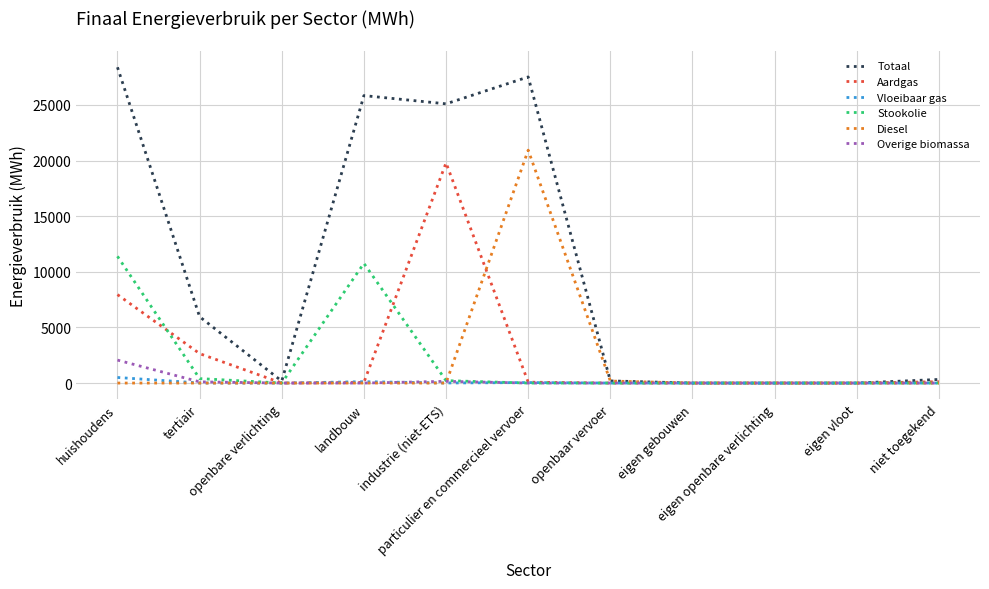

What is the greatest value displayed?

28383.1